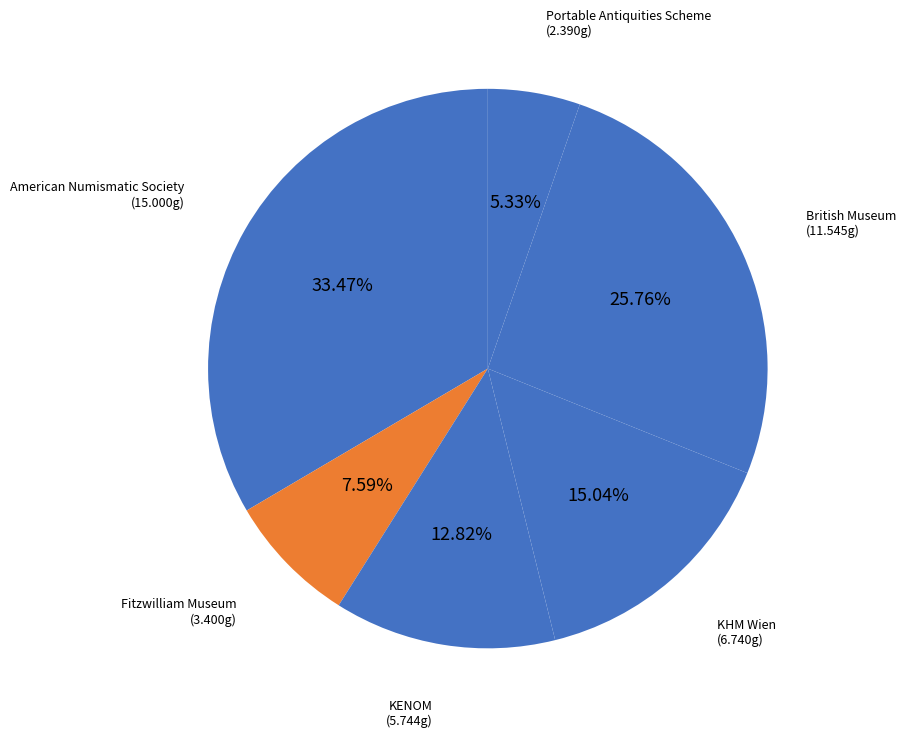

Rank the categories by value from lowest to highest.

Portable Antiquities Scheme, Fitzwilliam Museum, KENOM, KHM Wien, British Museum, American Numismatic Society